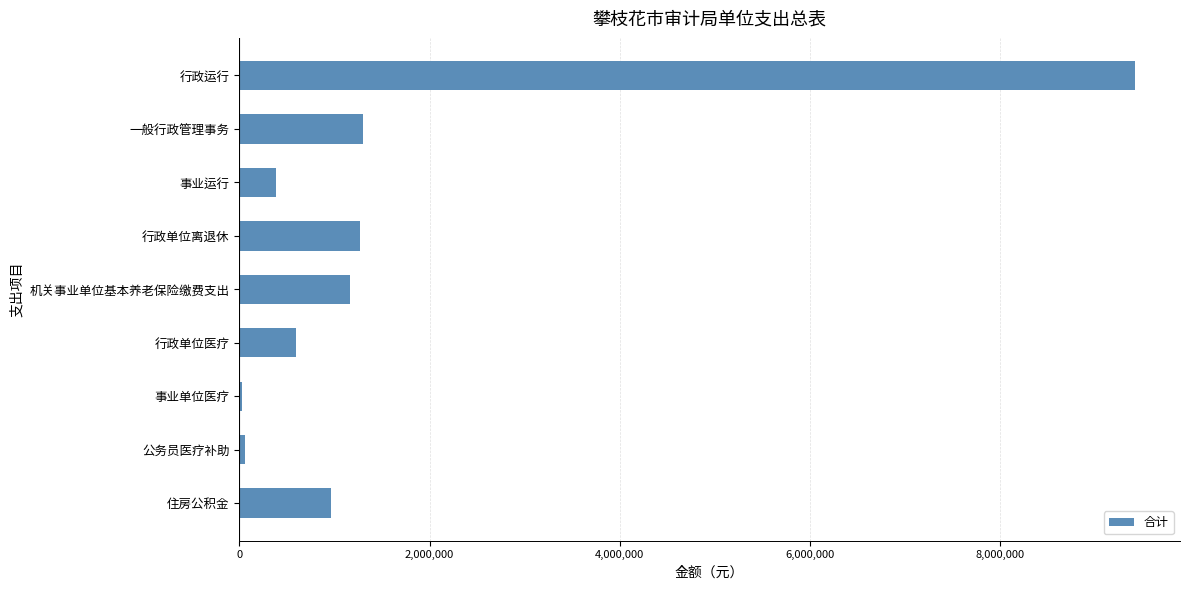

Is it true that the value at 事业运行 is 382476.9?

True